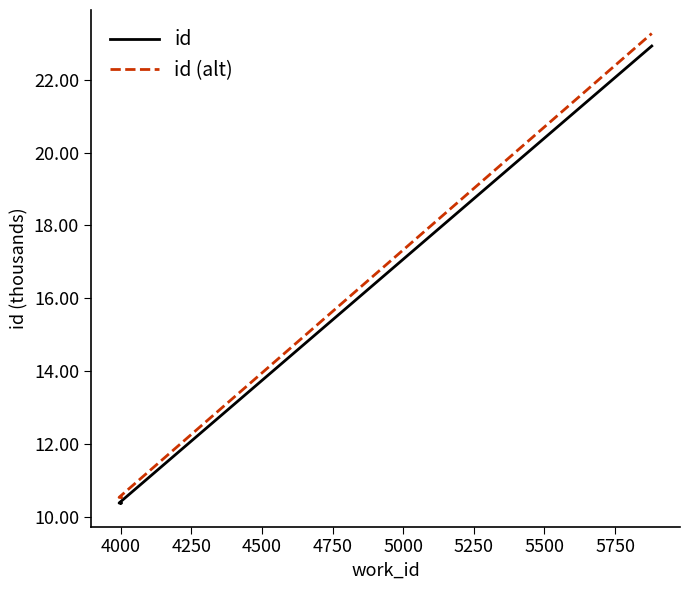

True or false: id and id (alt) intersect in this chart.

False